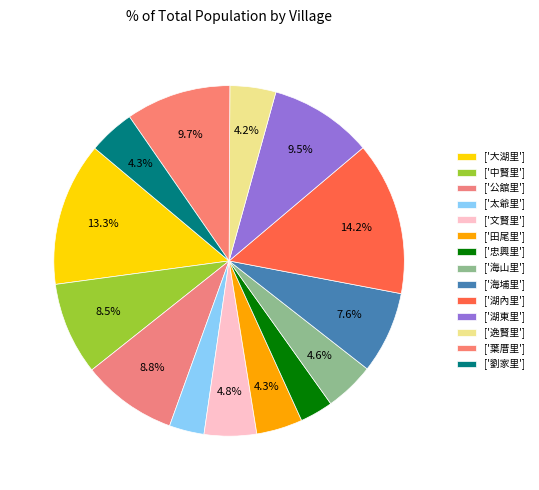

Count the number of slices in the pie.

14